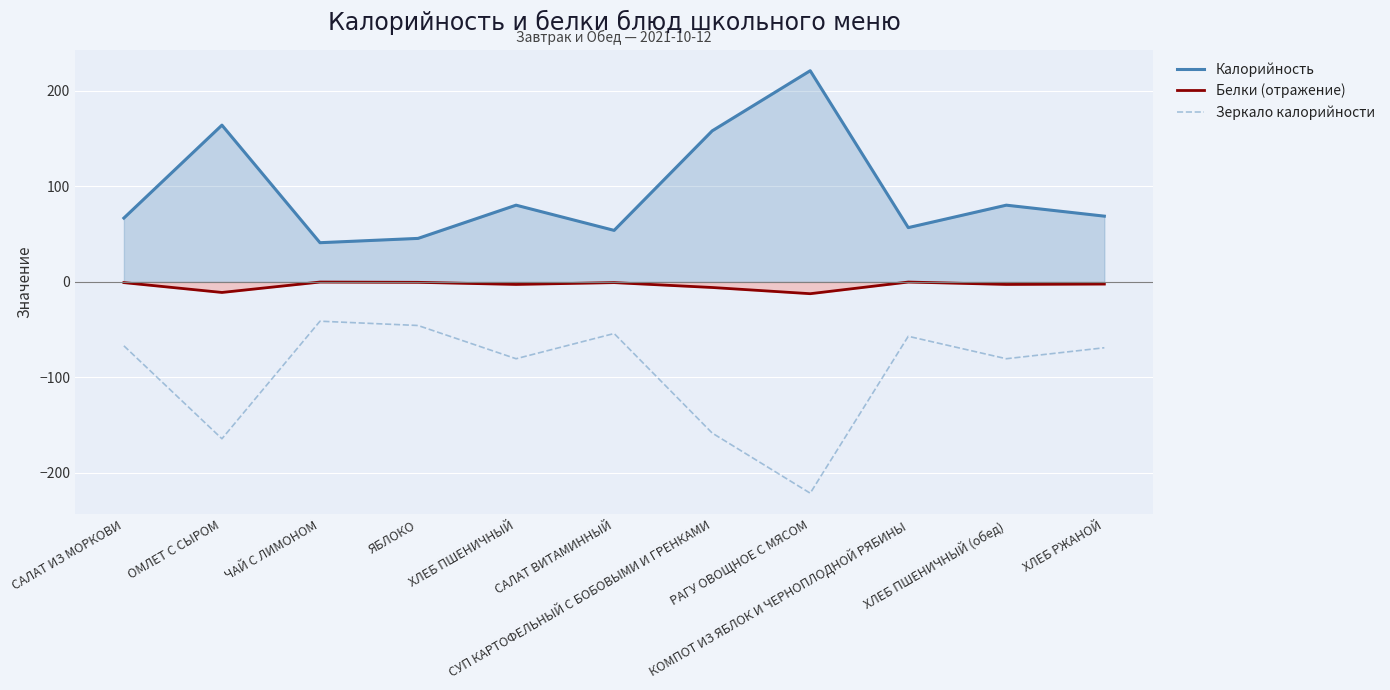

What is the label of the 8th point from the left?

РАГУ ОВОЩНОЕ С МЯСОМ